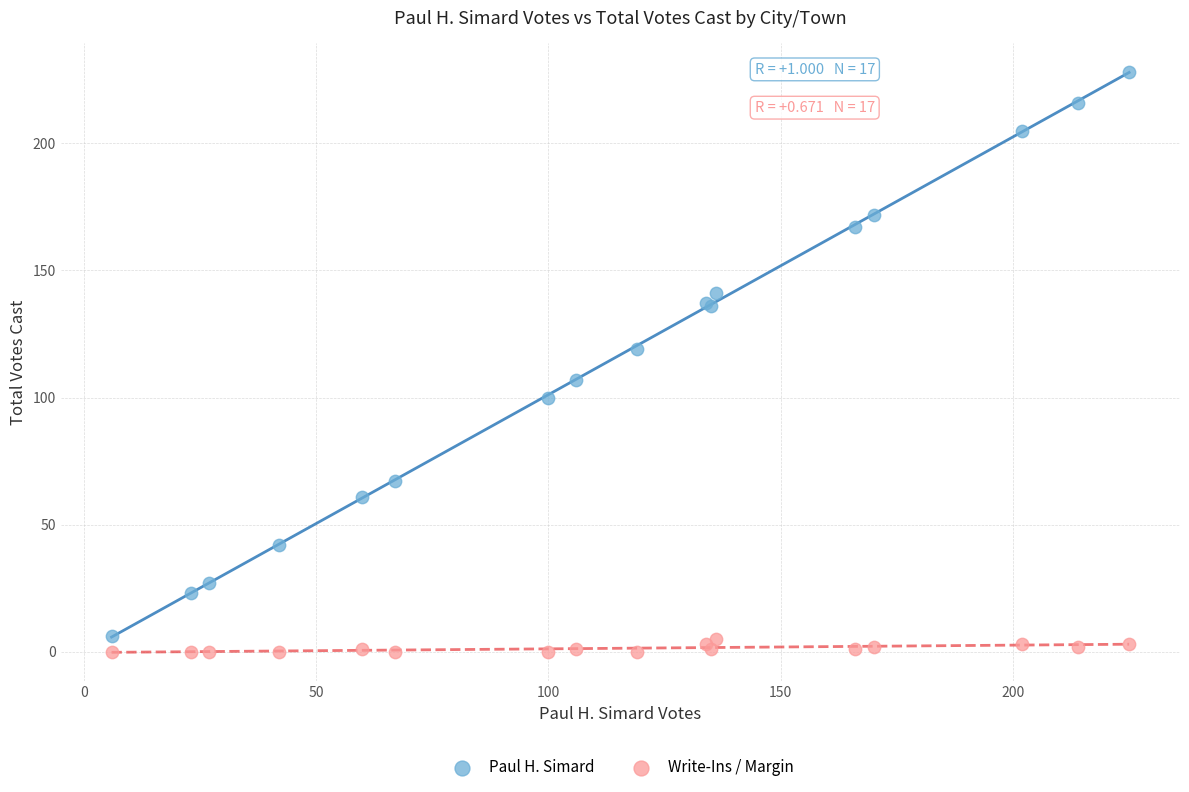

Which series contains the highest Y value?

Paul H. Simard